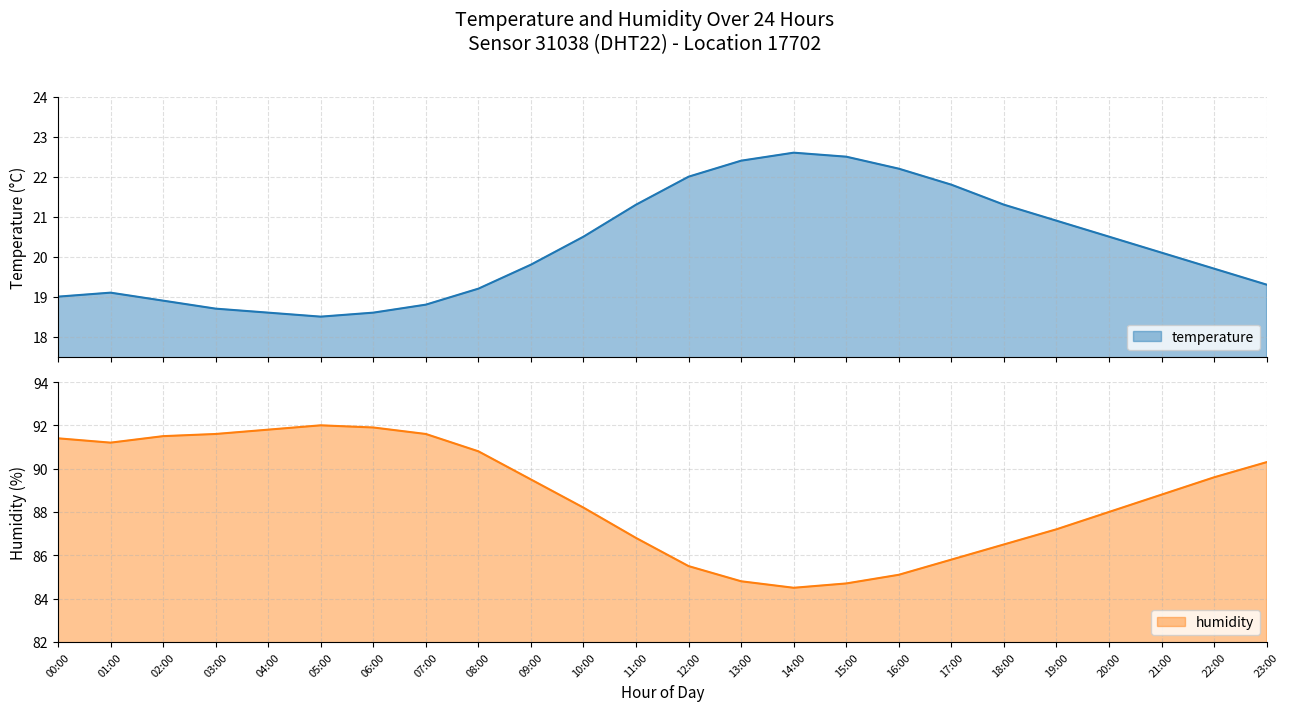

At 20:00, list the series in order from largest to smallest.

humidity, temperature